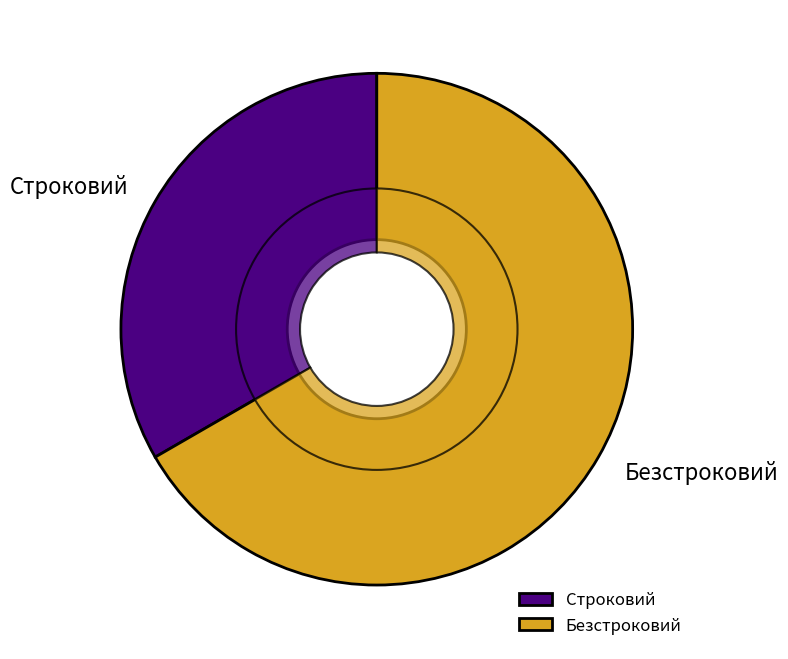

What percentage is the Строковий slice, to the nearest percent?

33%